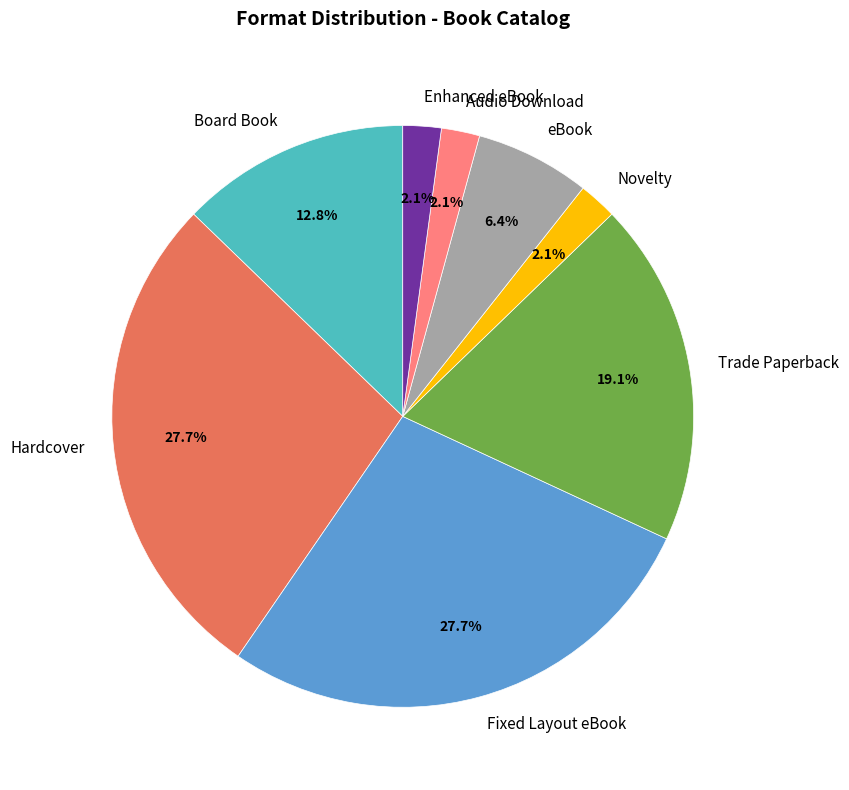

True or false: Fixed Layout eBook accounts for 40% of the total.

False